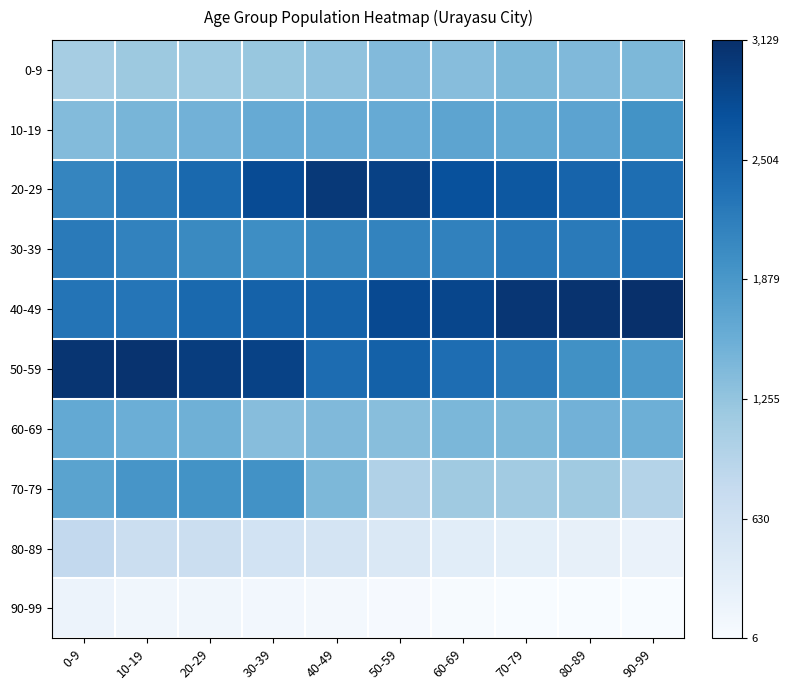

Which series has the largest total across all categories?

40-49